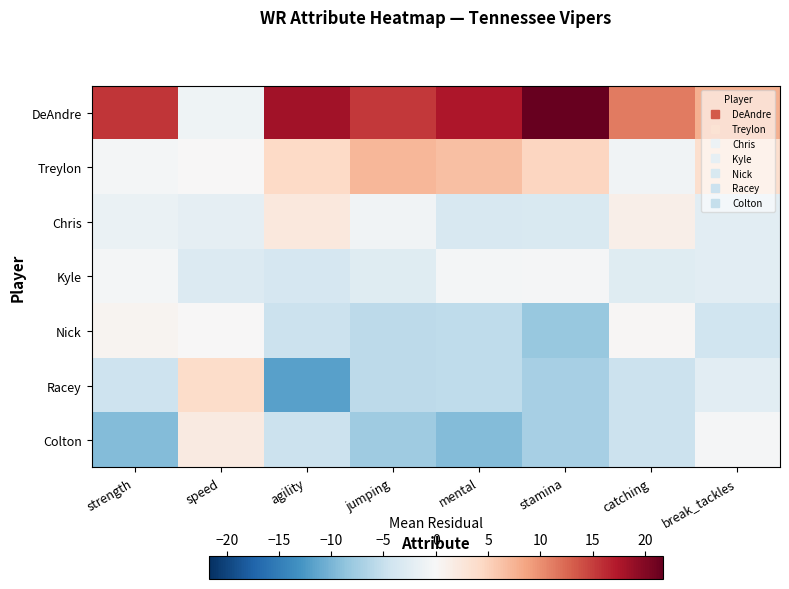

At which category is the sum across all series the highest?

agility